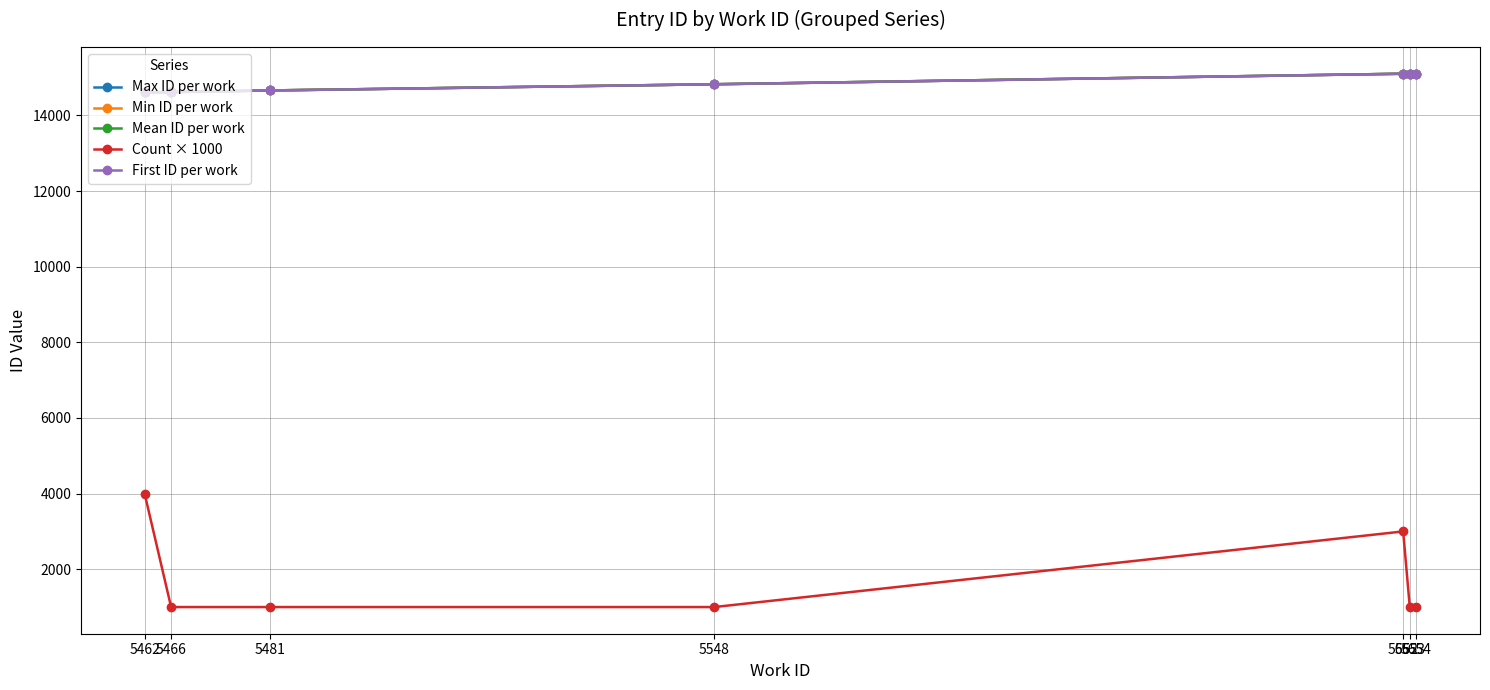

What is the sum of all Mean ID per work values?

104034